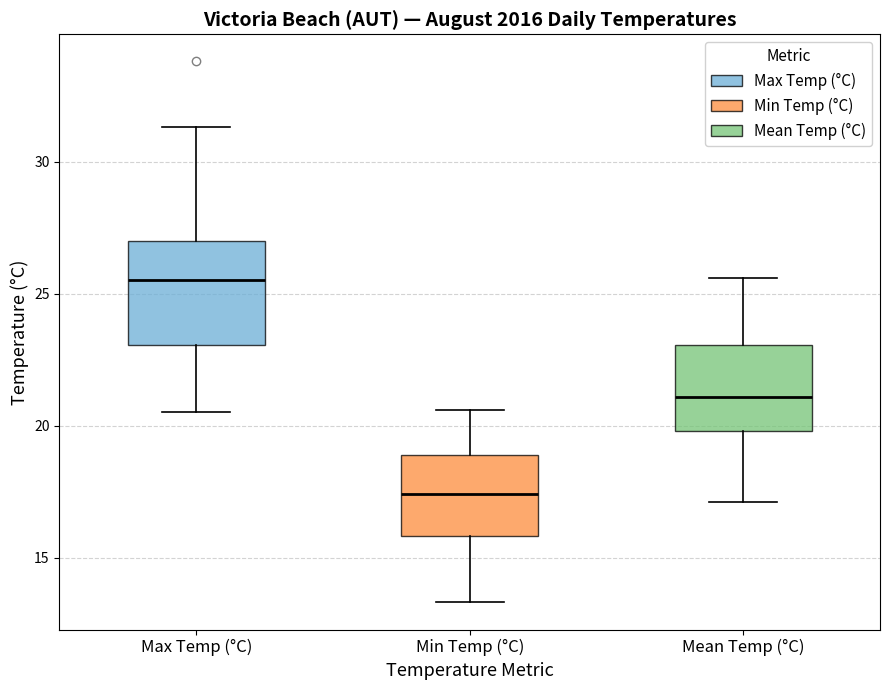

Reading left to right, transcribe this box plot: for each box, give where its median line is, the range the box spans, and where its two whiskers end, as read against the y-axis. The values are not printed on the chart, so give them approximately, as read against the axis.

Max Temp (°C): median 25.5, box 23.0 to 27.0, whiskers 20.5 to 31.5
Min Temp (°C): median 17.5, box 16.0 to 19.0, whiskers 13.5 to 20.5
Mean Temp (°C): median 21.0, box 20.0 to 23.0, whiskers 17.0 to 25.5